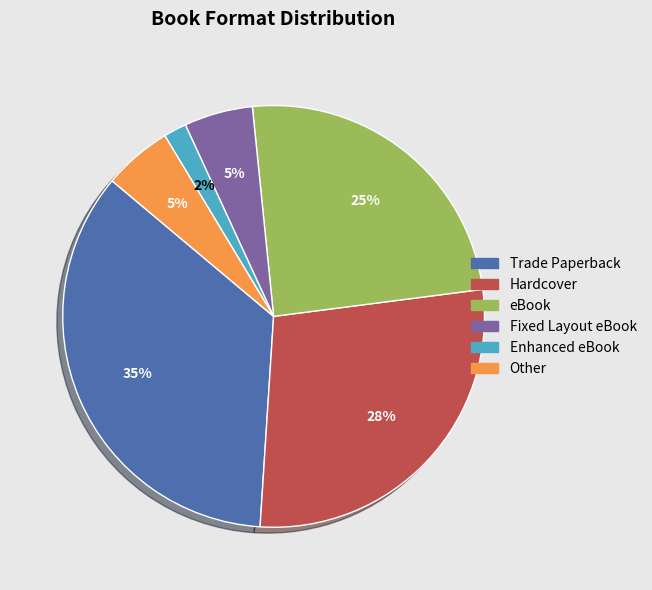

Does any single category account for the majority?

No